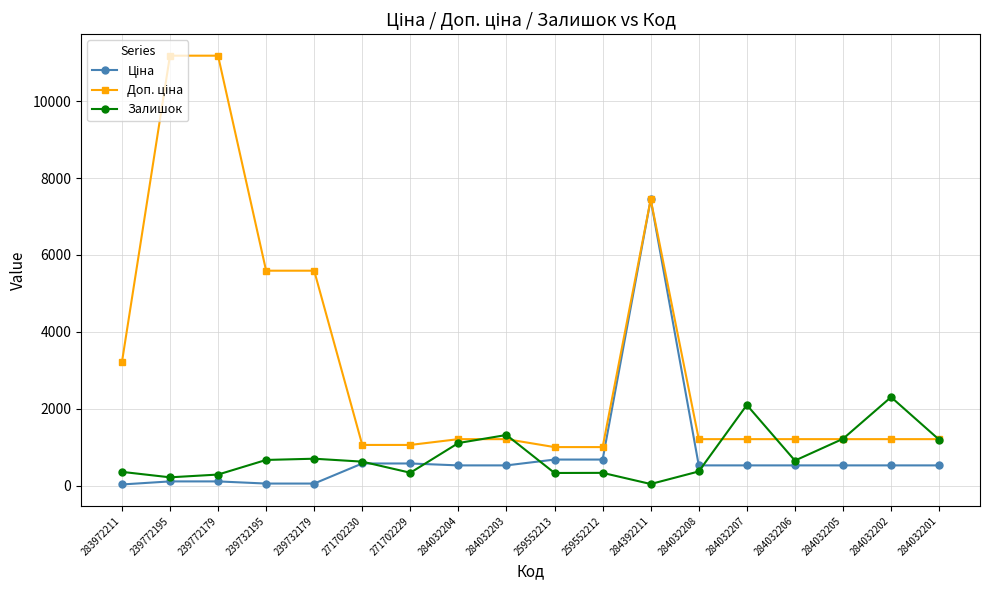

What is the difference between the Залишок values at 284032205 and 284032206?

566.0